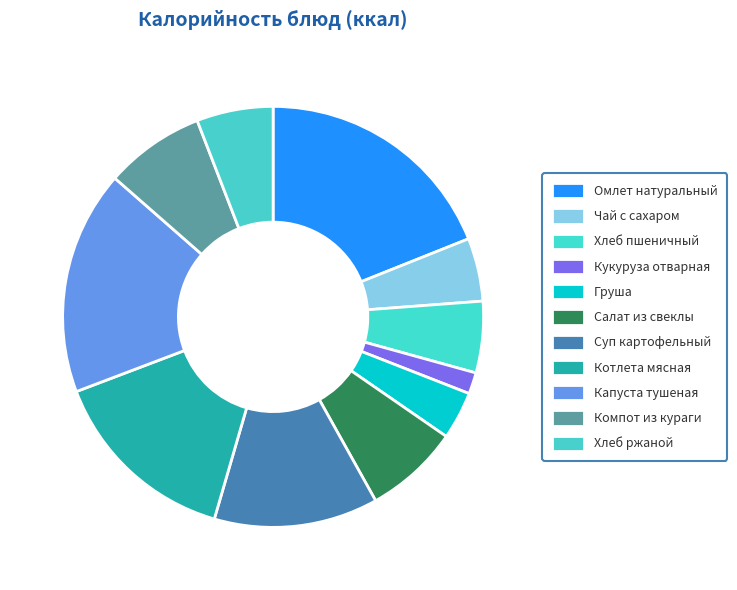

Rank the categories by value from highest to lowest.

Омлет натуральный, Капуста тушеная, Котлета мясная, Суп картофельный, Компот из кураги, Салат из свеклы, Хлеб ржаной, Хлеб пшеничный, Чай с сахаром, Груша, Кукуруза отварная